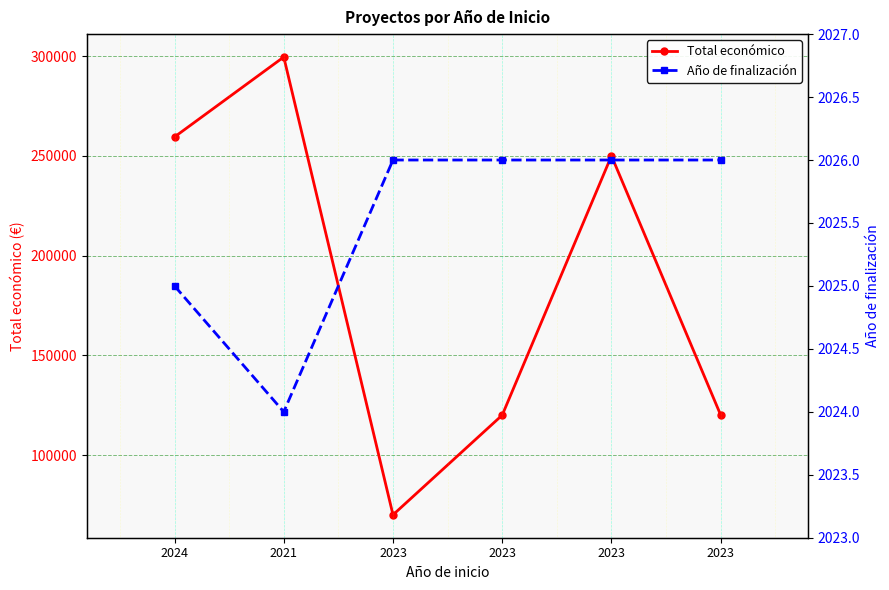

How many data points in Año de finalización are less than 2026?

2